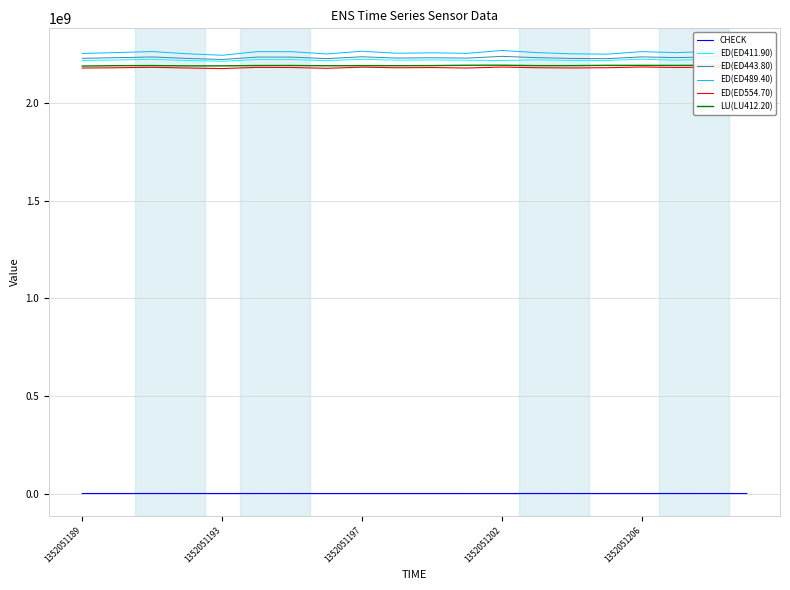

What is the sum of the CHECK values at 7 and 15?

112392